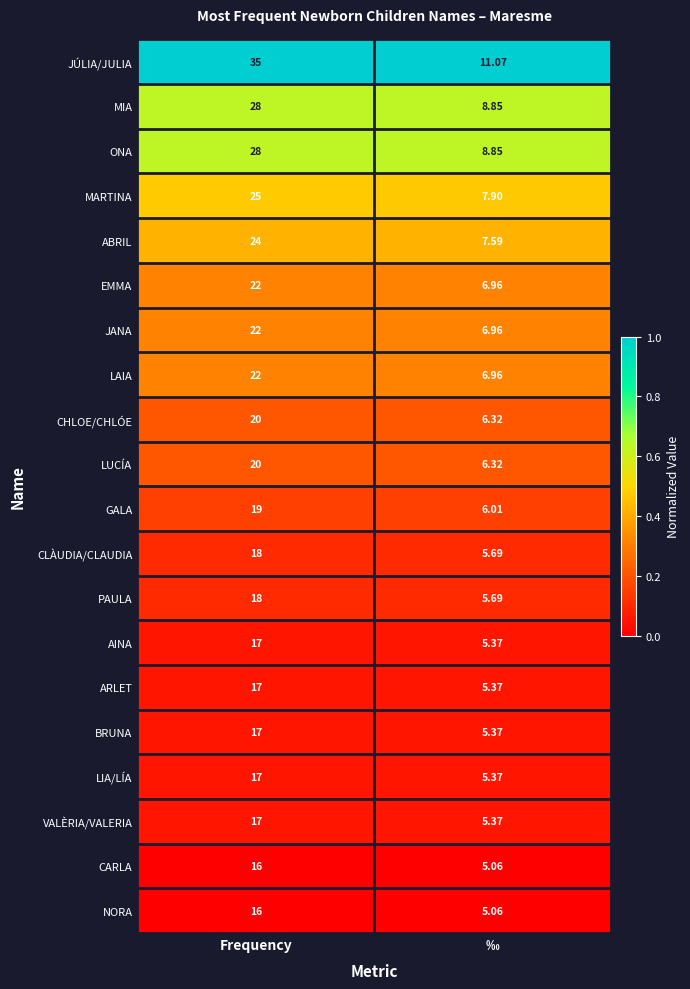

At which category is the sum across all series the highest?

Frequency